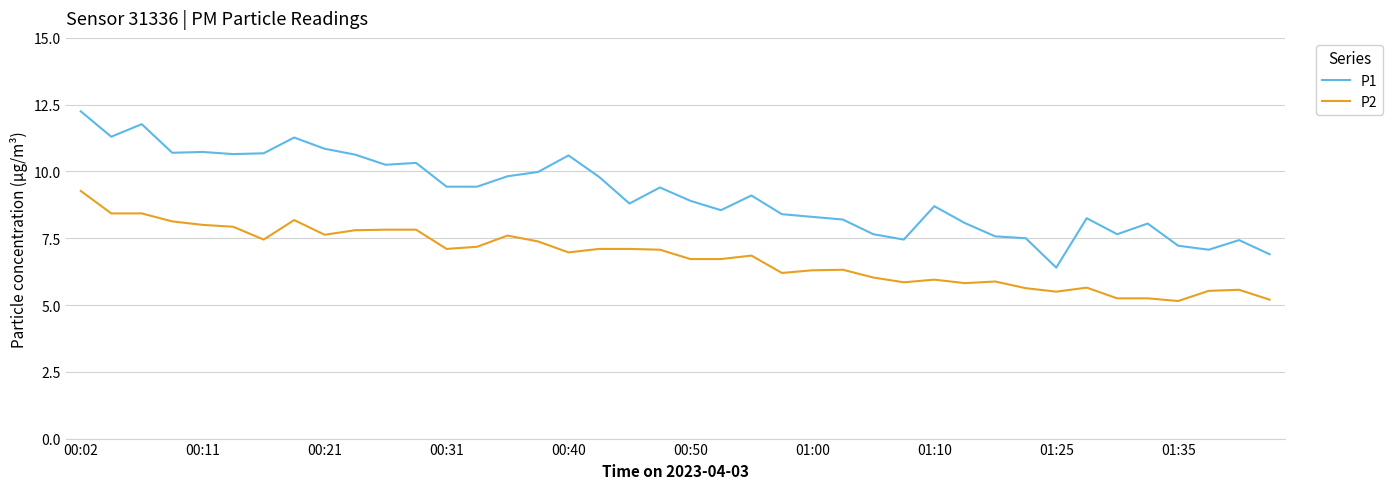

List the series in order of their peak value, lowest first.

P2, P1